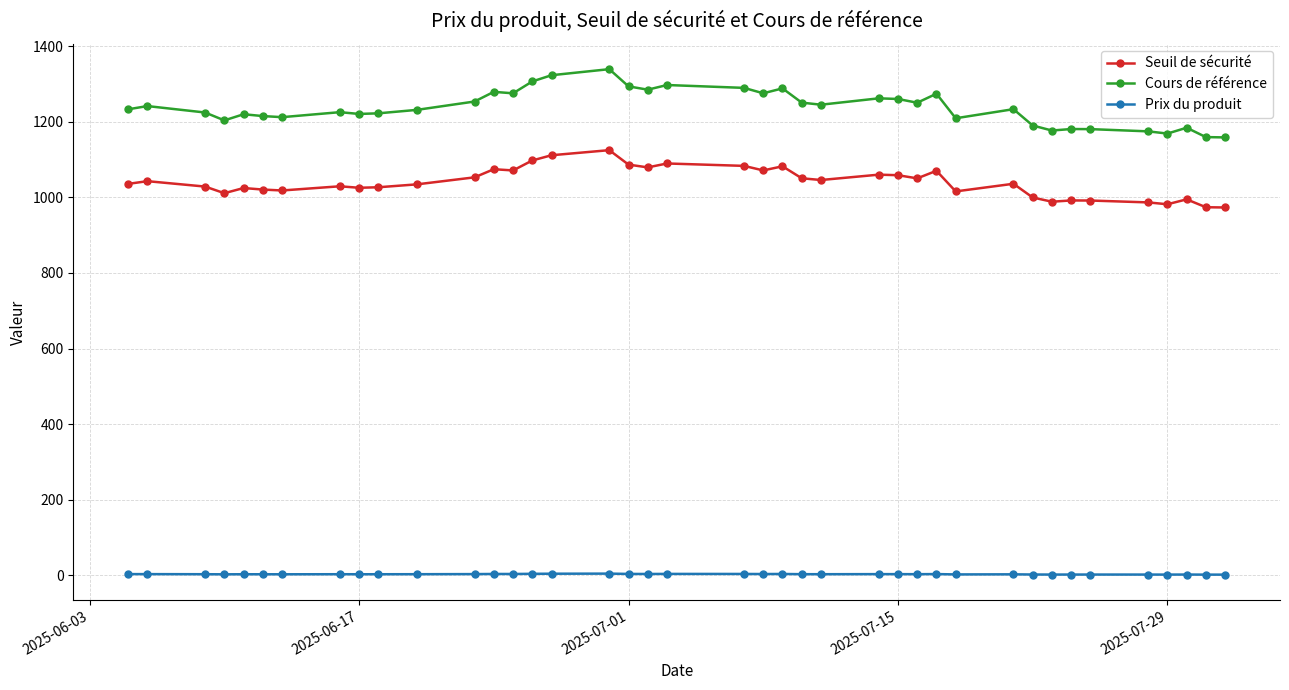

What is the smallest value displayed?

2.0